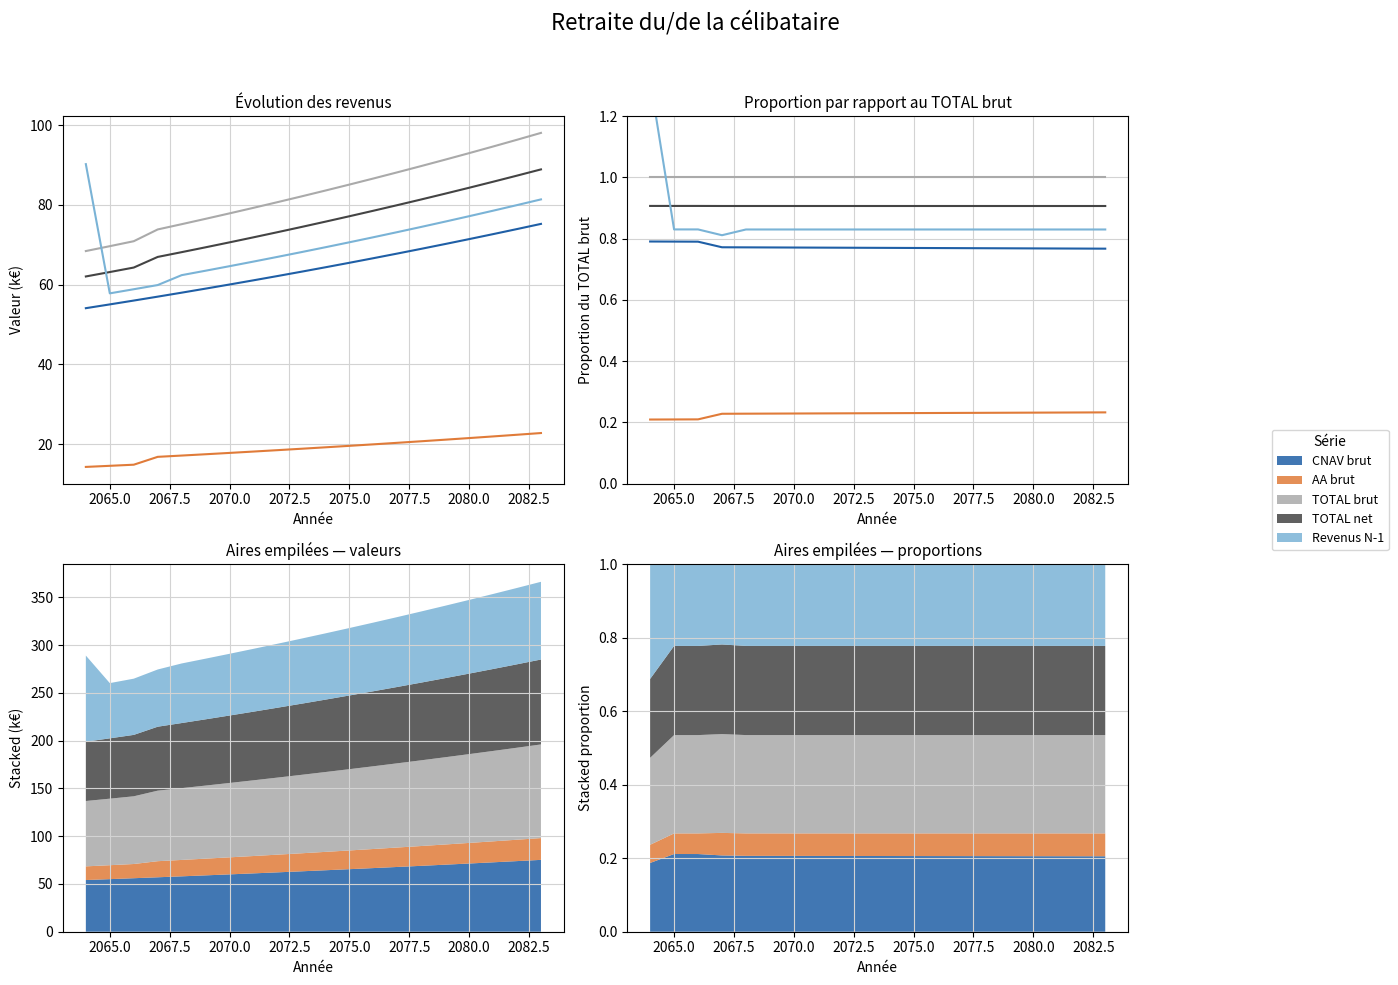

Which has a higher value, 2065.0 or 2070.0?

2065.0